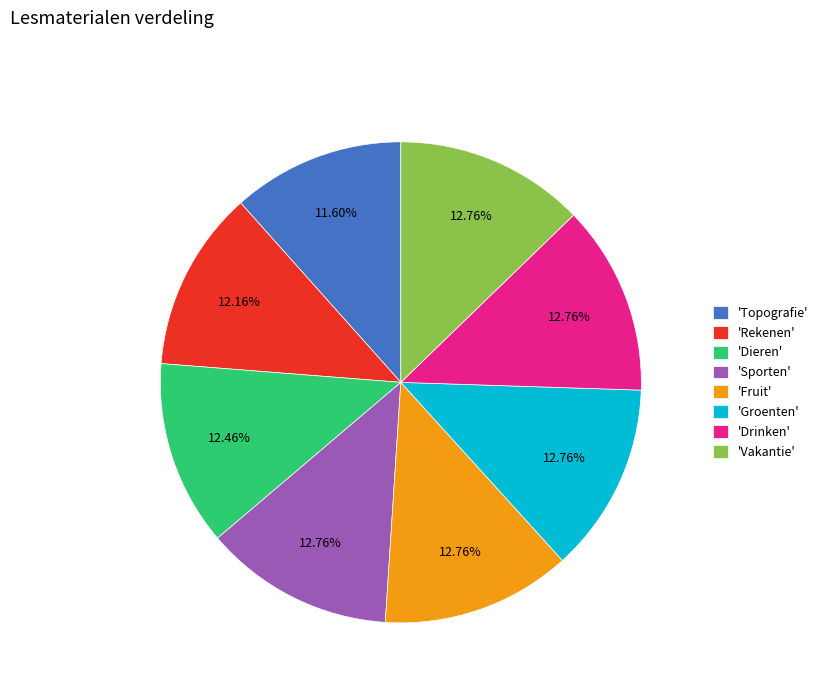

Approximately how many times larger is the value at 'Groenten' compared to 'Fruit'?

1.0